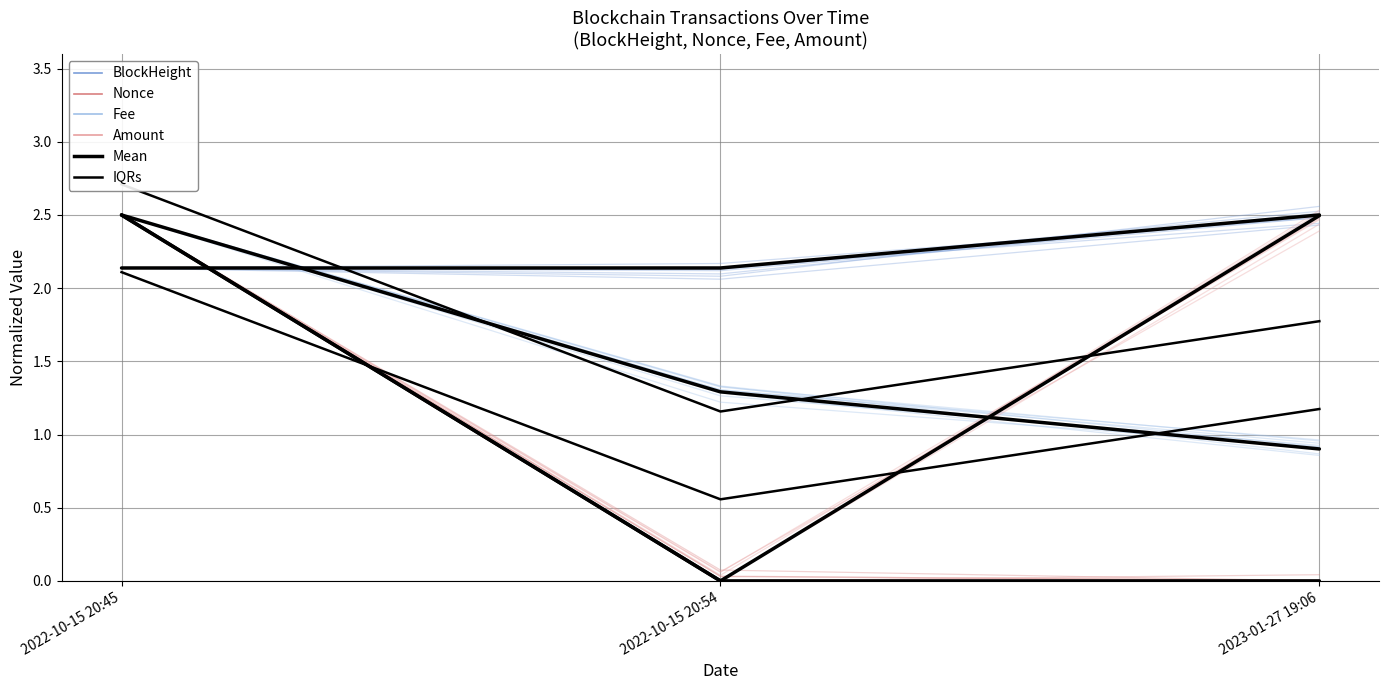

Count the number of data series in this chart.

6